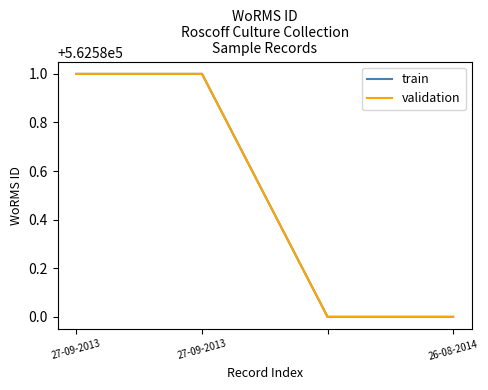

What is the value of the validation point at the 4th from the left?

562580